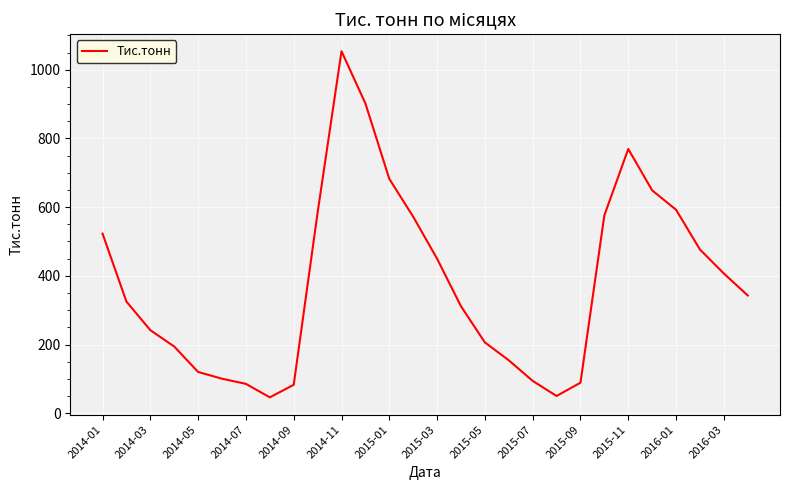

What is the greatest value displayed?

1054.0